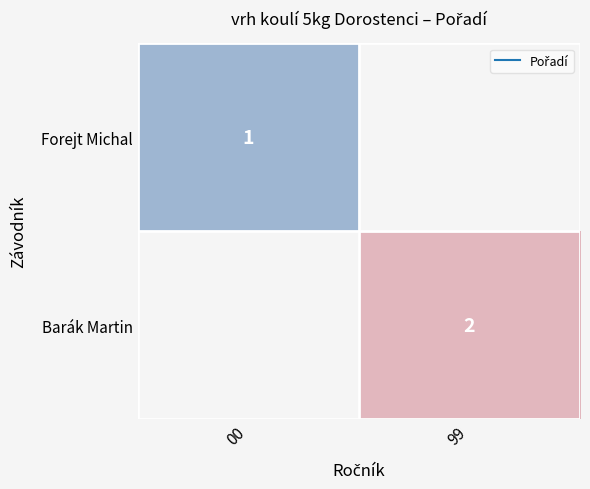

List the series in order of their overall mean, lowest first.

Forejt Michal, Barák Martin